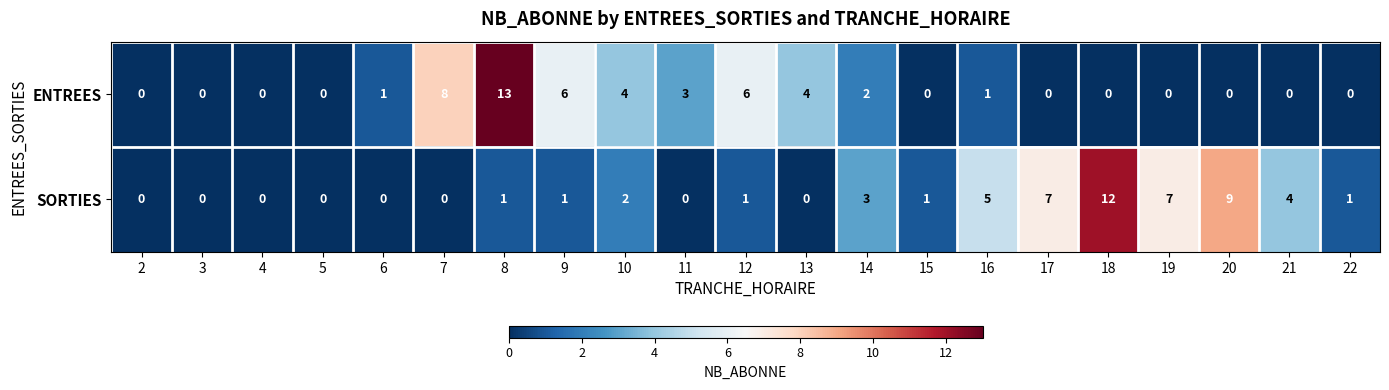

Where is SORTIES nearest to the value 6?

16